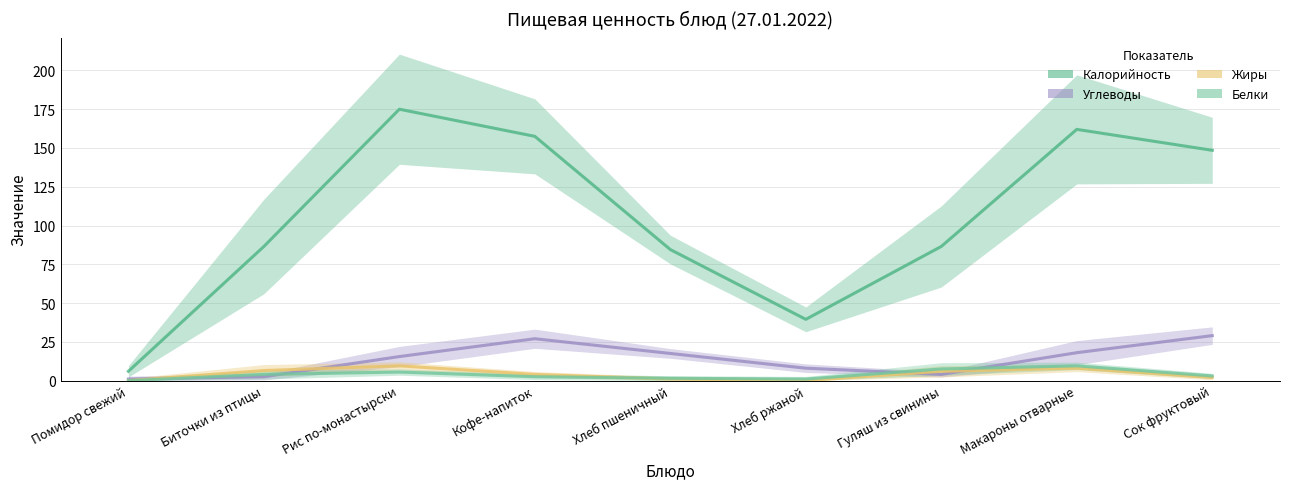

How many data points in Калорийность are above 86?

6